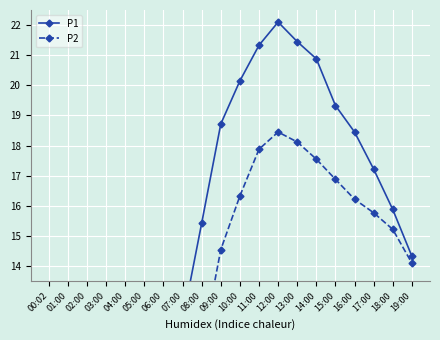

What position from the left is 13:00?

14